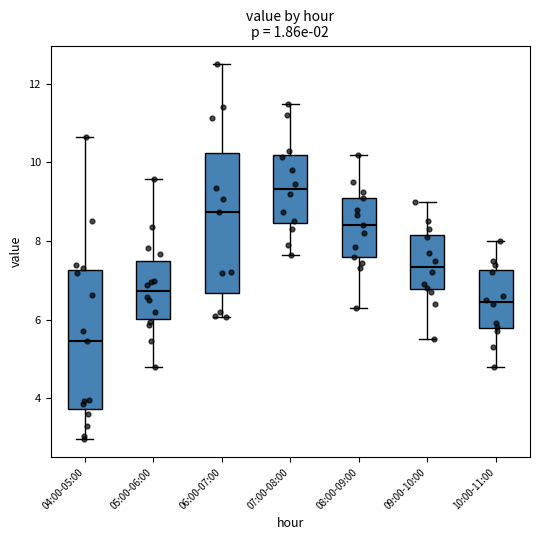

Which box's median line is the lowest?

04:00-05:00